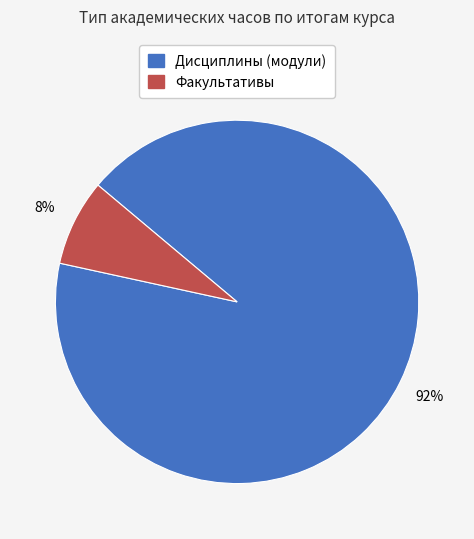

Is Факультативы the majority of the pie?

No